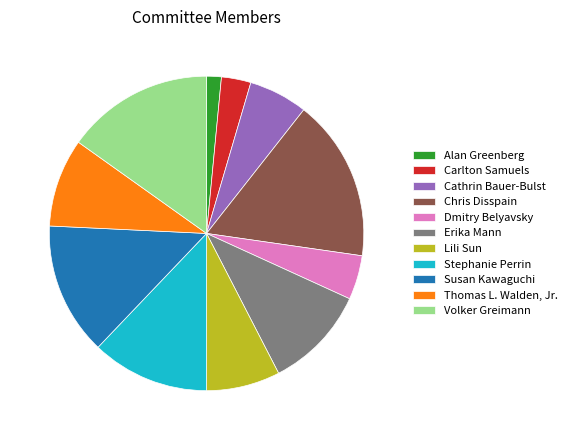

True or false: Erika Mann accounts for 16% of the total.

False